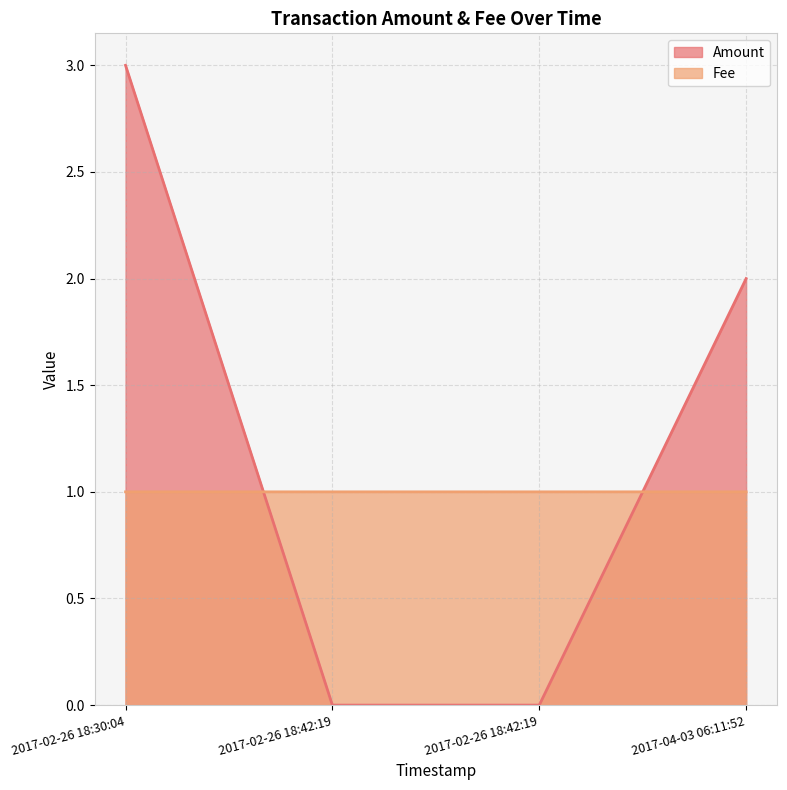

Does the chart display data point markers on the line(s)?

No